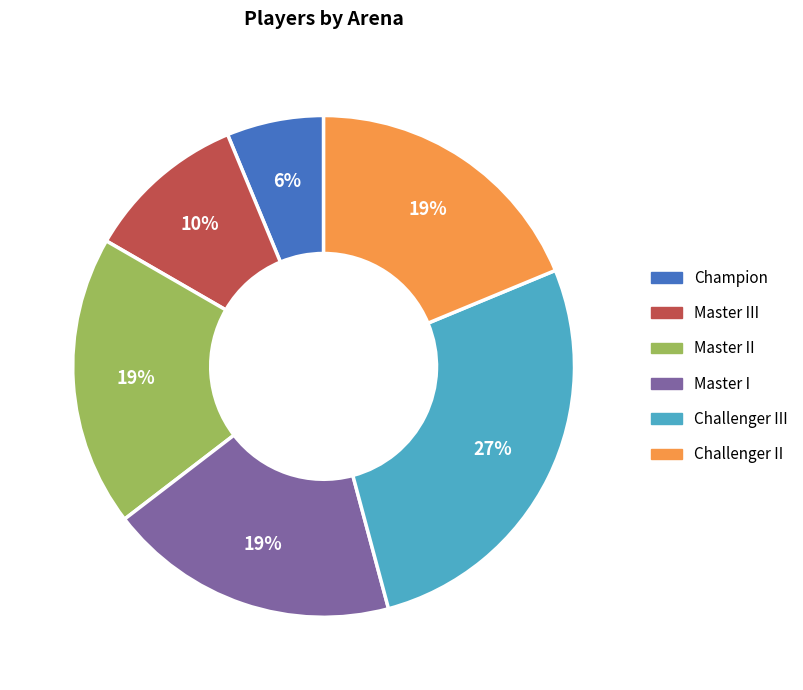

Do Master II and Challenger III together represent more than half of the pie?

No